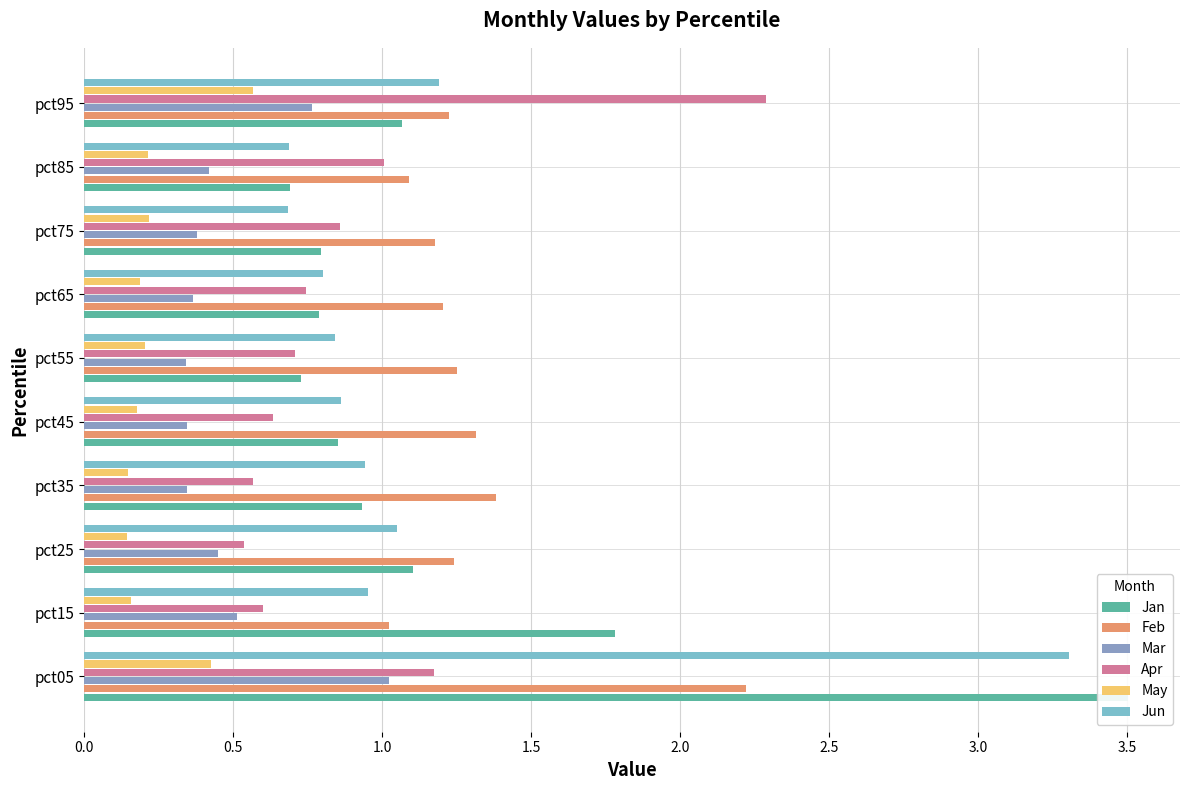

Between pct15 and pct85, which series saw the biggest shift?

Jan